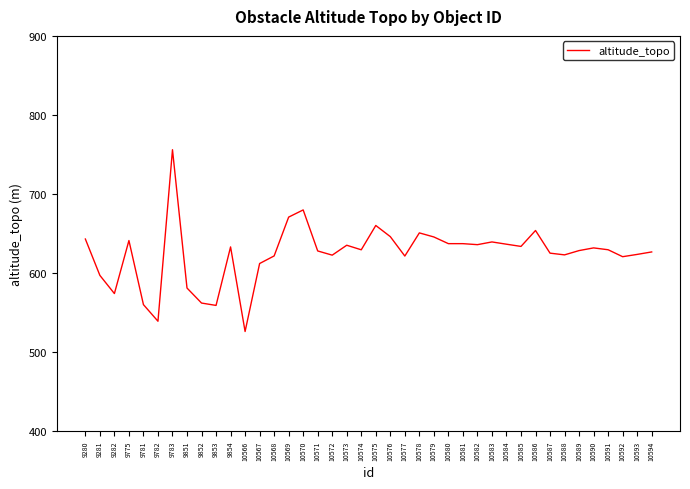

What is the average value?

624.4